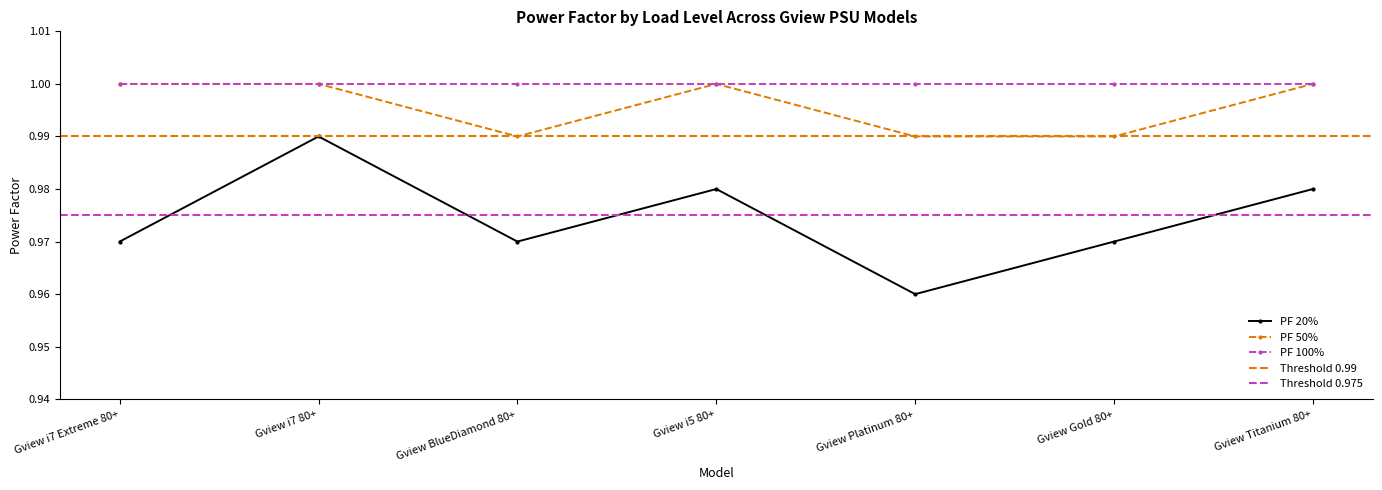

Between Gview i5 80+ and Gview i7 80+, which is larger?

Gview i7 80+